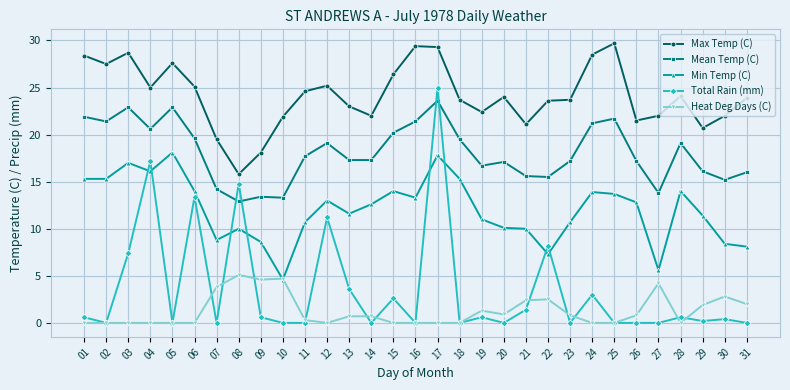

At which label does Min Temp (C) reach its peak?

05